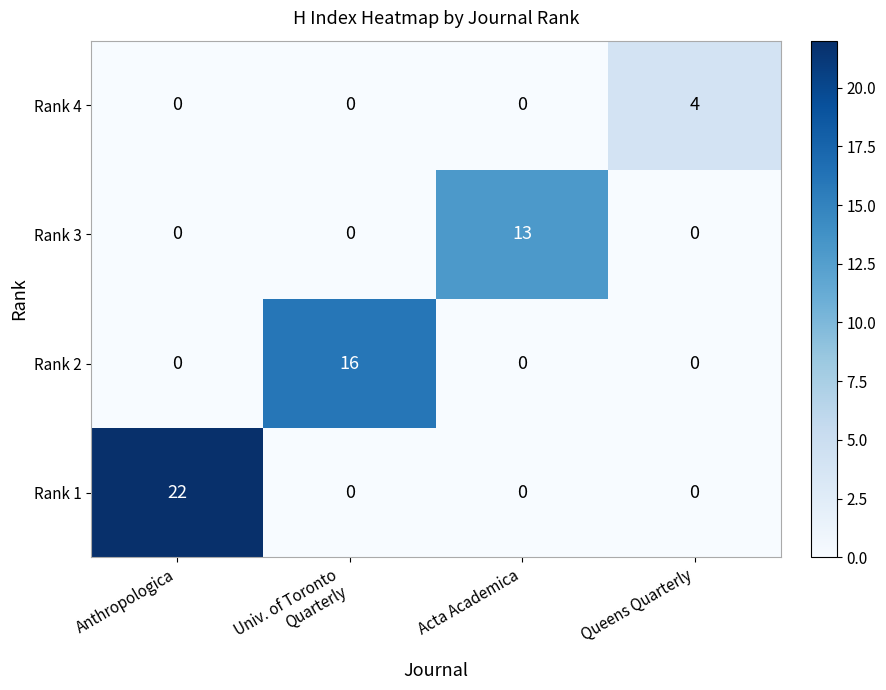

At which category is the sum across all series the highest?

Anthropologica